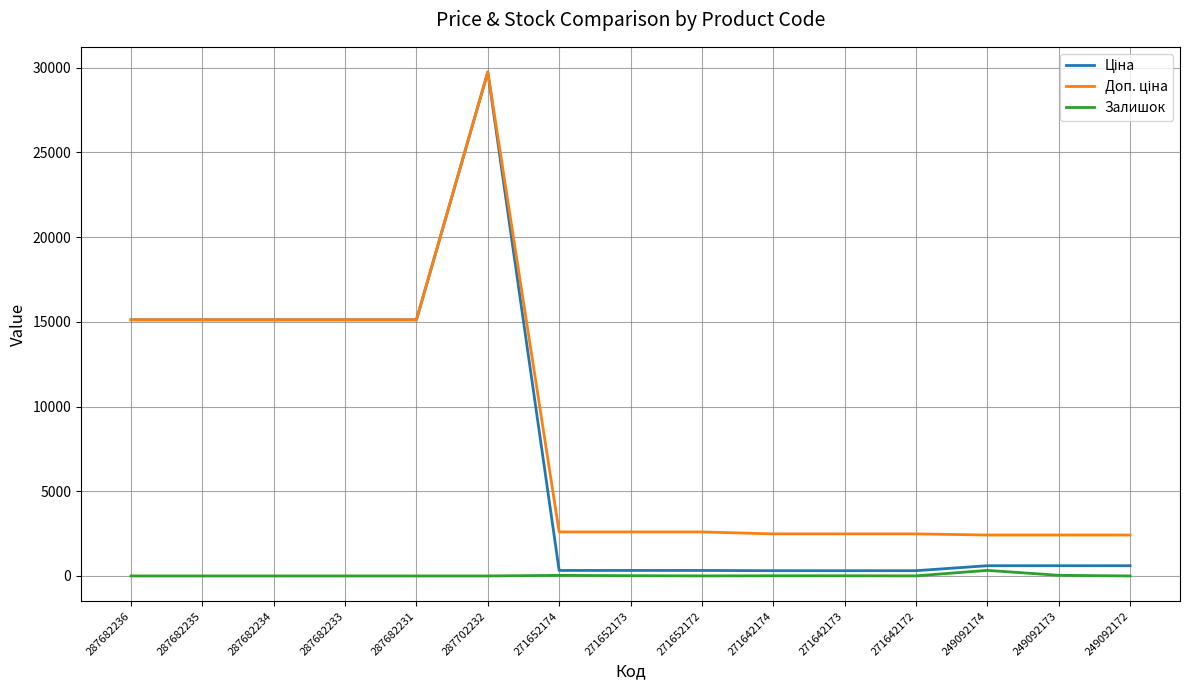

At which category is the sum across all series the highest?

287702232